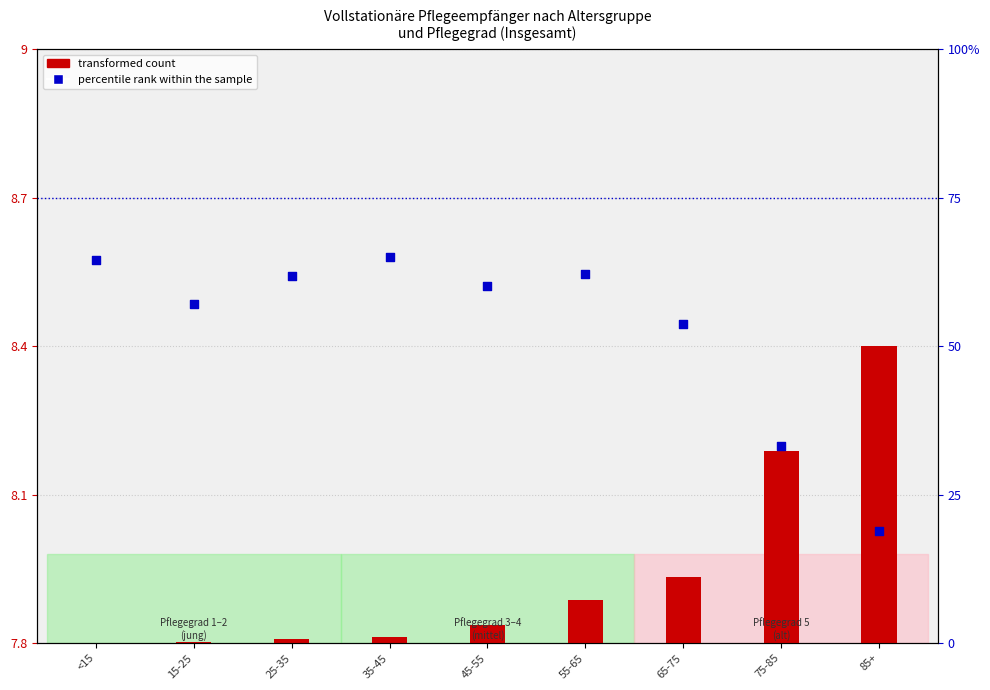

Which series reaches the minimum Y coordinate?

transformed count